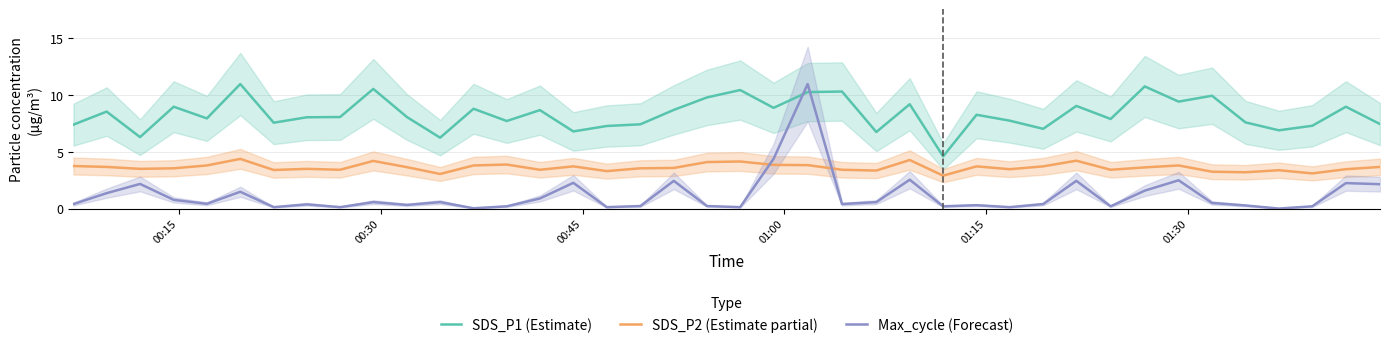

What is the highest value of the SDS_P1 (Estimate) series?

11.0